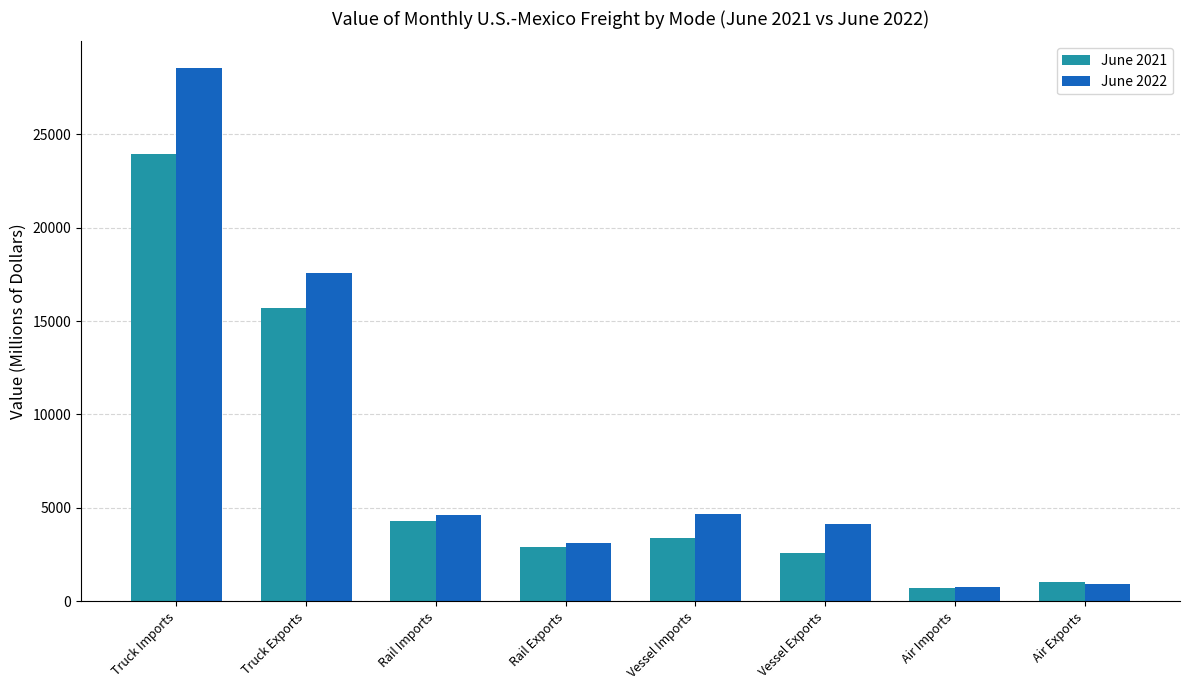

At which category is the sum across all series the highest?

Truck Imports